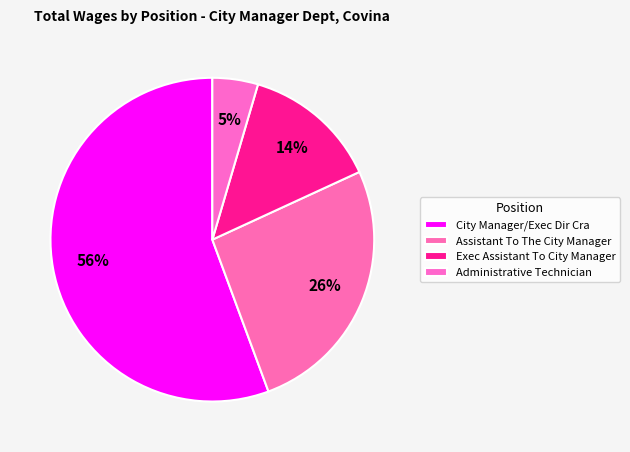

To the nearest percent, what is the average slice percentage?

25%